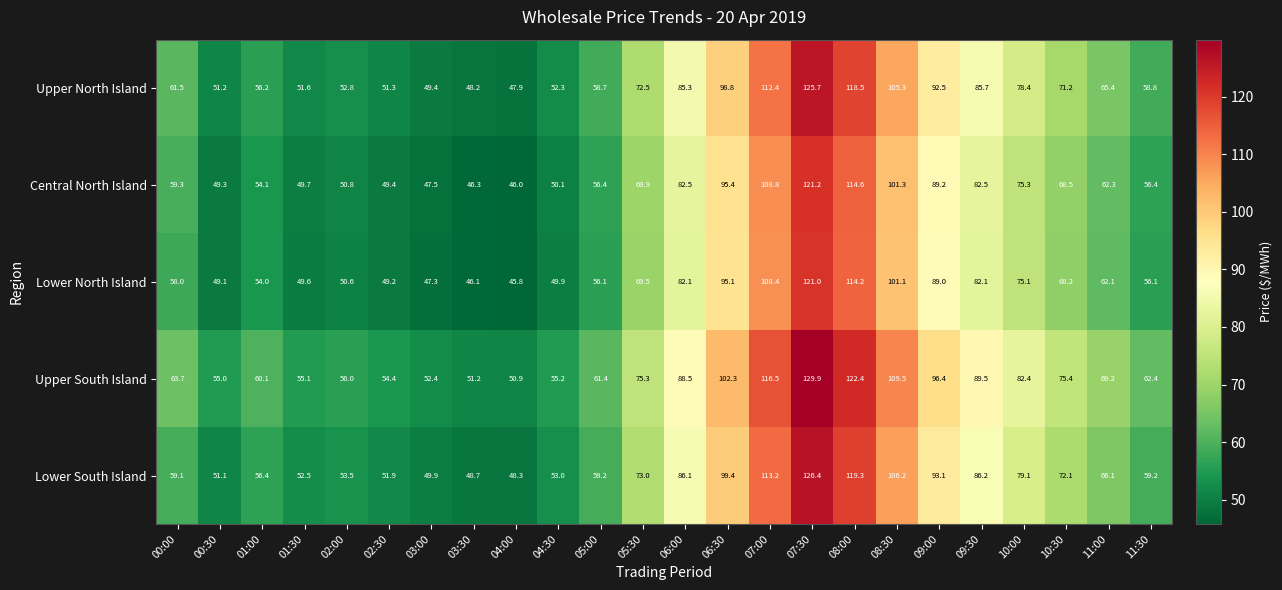

List the series in order of their peak value, lowest first.

Lower North Island, Central North Island, Upper North Island, Lower South Island, Upper South Island